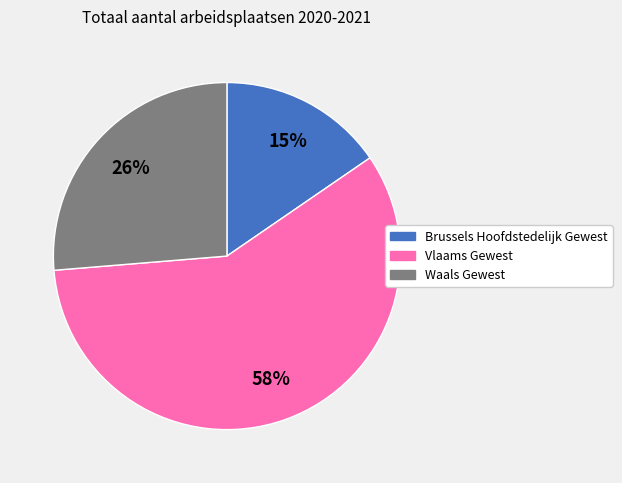

How many segments does this pie chart have?

3